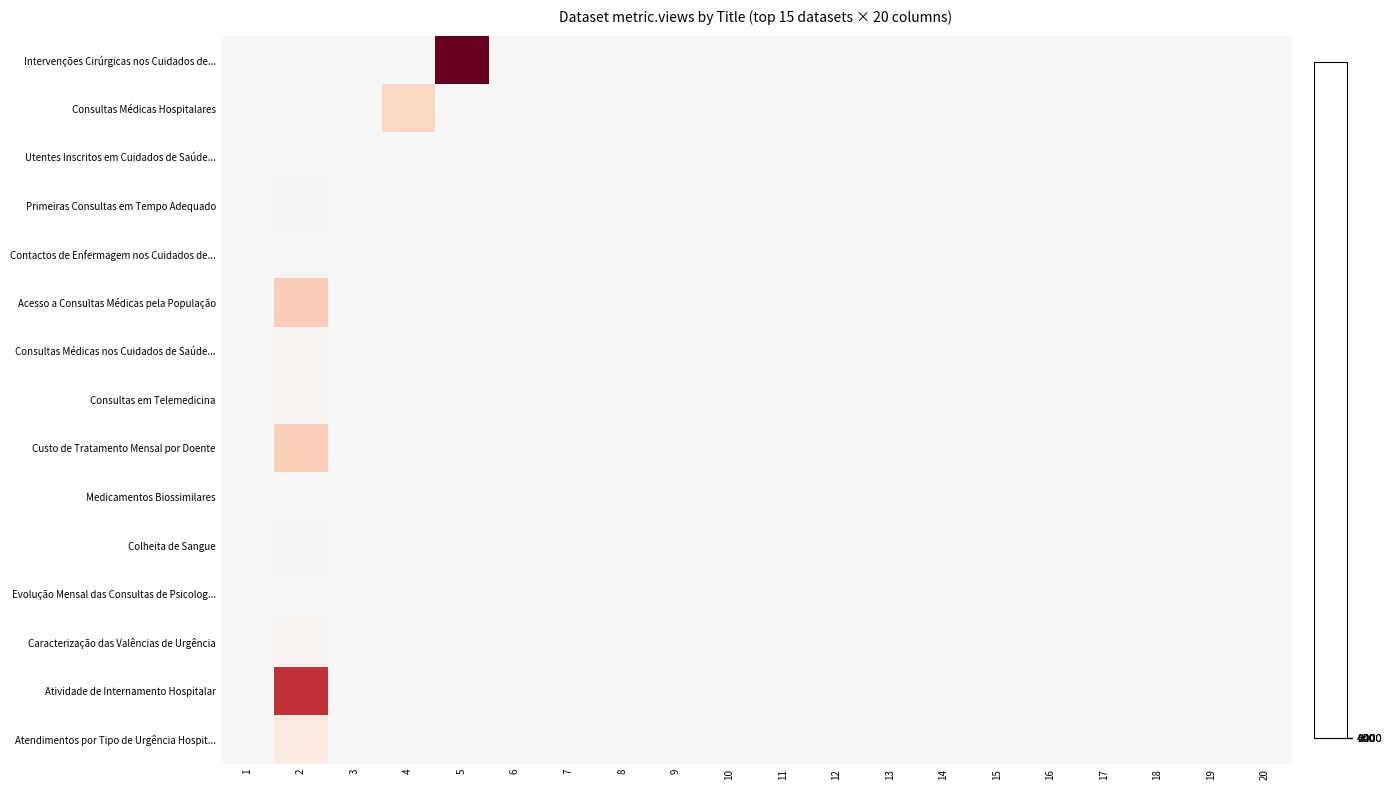

How many categories are shown in the chart?

20